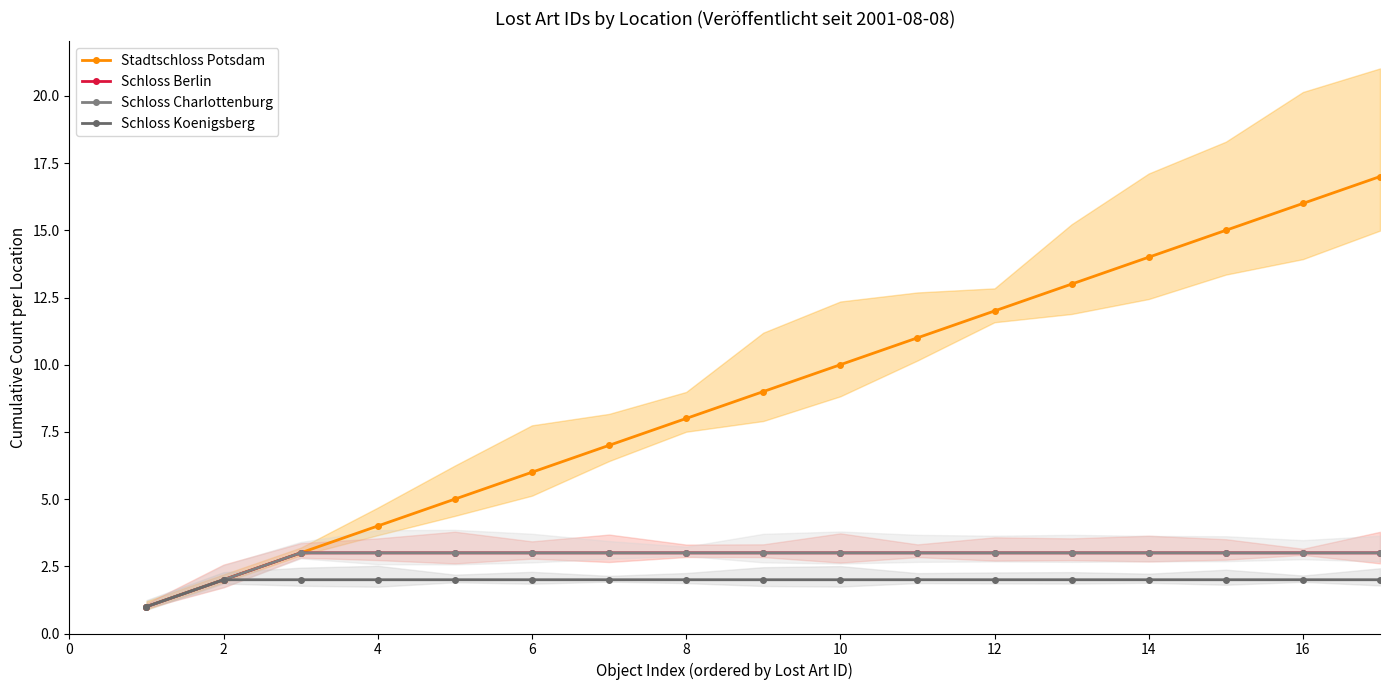

At which label does Schloss Berlin reach its peak?

4